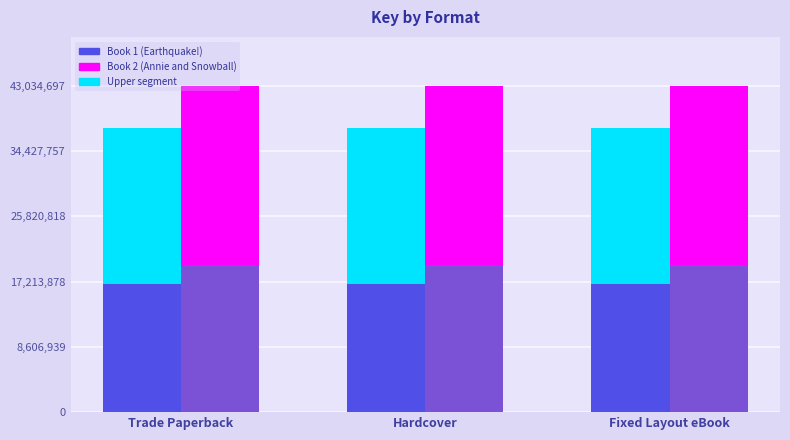

List the series in order of their peak value, lowest first.

Book 1 (Earthquake!), Book 2 (Annie and Snowball), Book 1 (Earthquake!) (upper), Book 2 (Annie and Snowball) (upper)